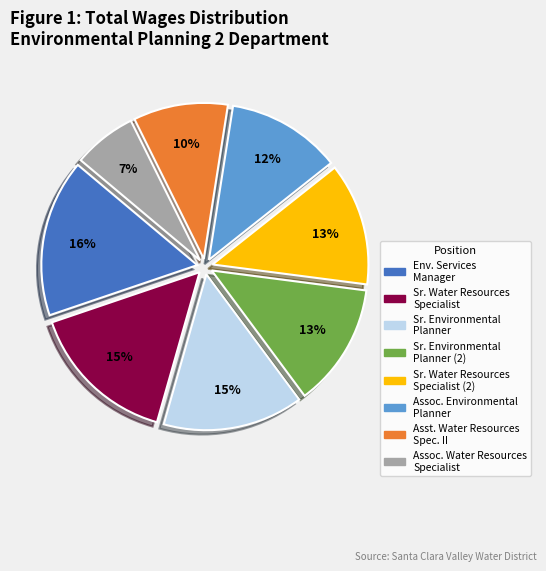

Is there a majority slice in this chart?

No